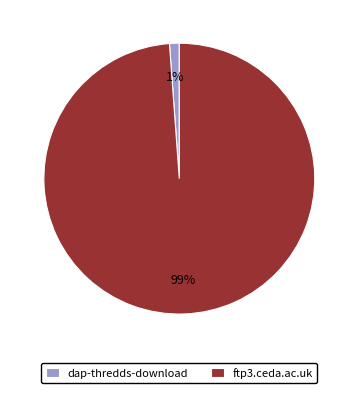

To the nearest percent, what percentage of the pie is ftp3.ceda.ac.uk?

99%